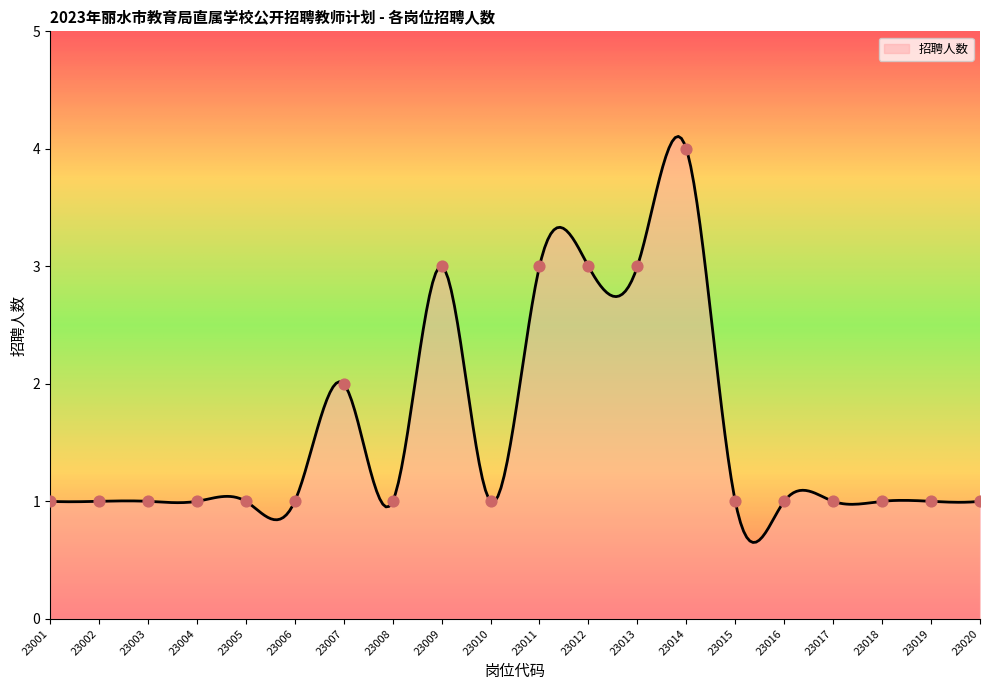

Which has a higher value, 23007 or 23019?

23007